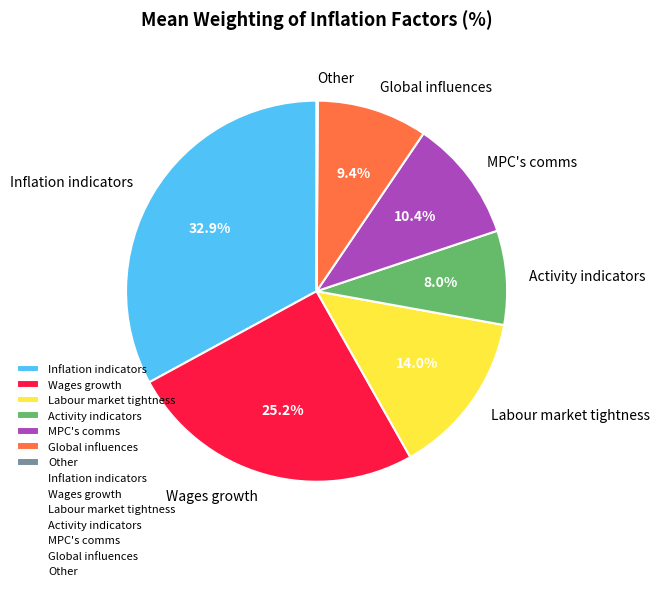

How much of the chart is everything except MPC's comms?

89.6%